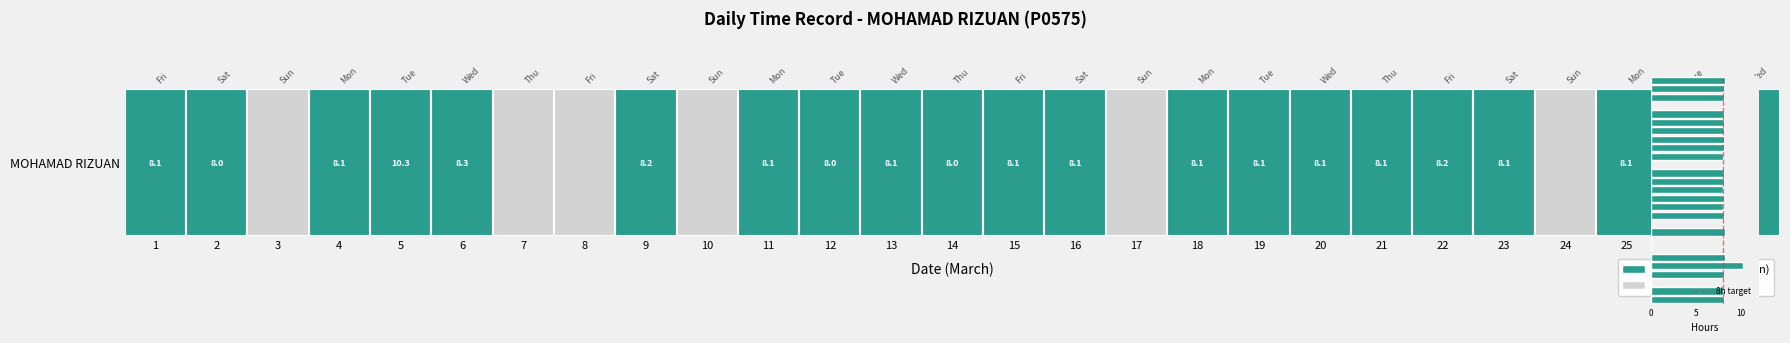

What is the greatest value displayed?

10.3